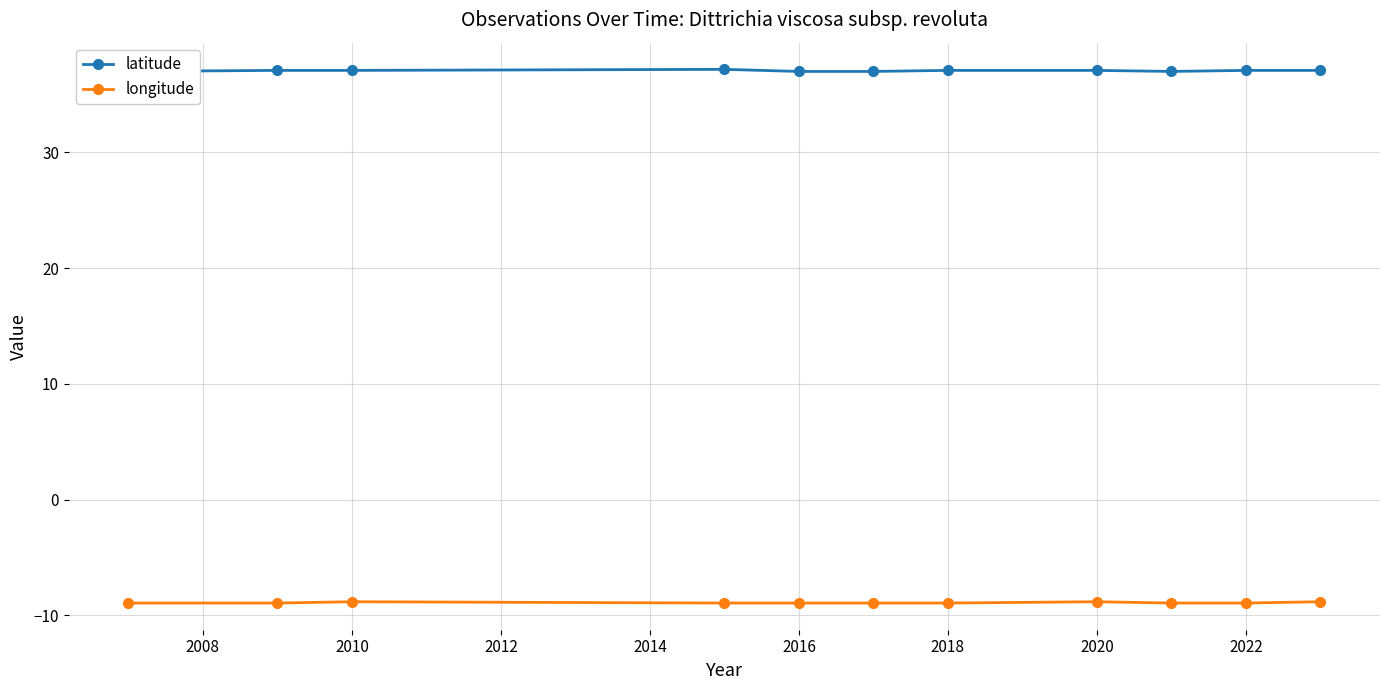

Does the chart display data point markers on the line(s)?

Yes